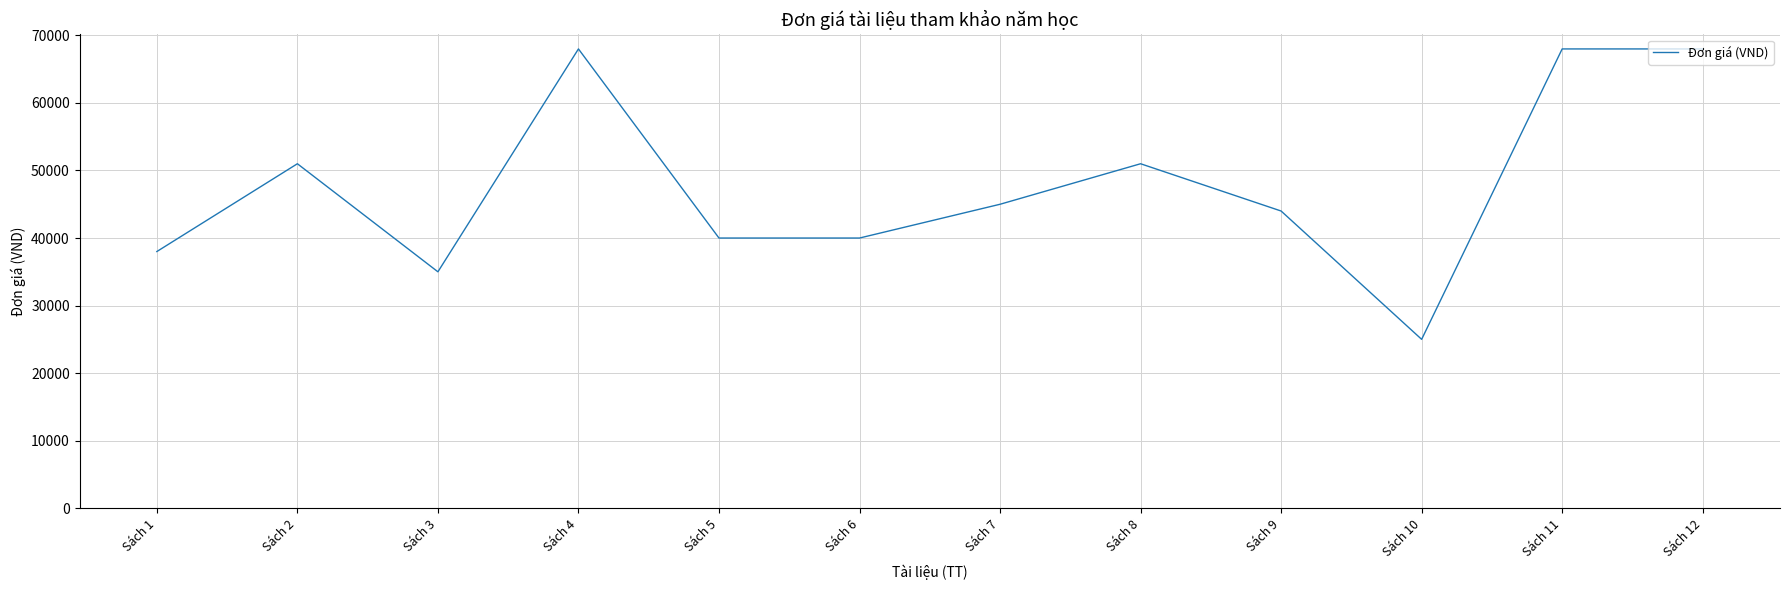

What is the difference between the maximum and minimum values?

43000